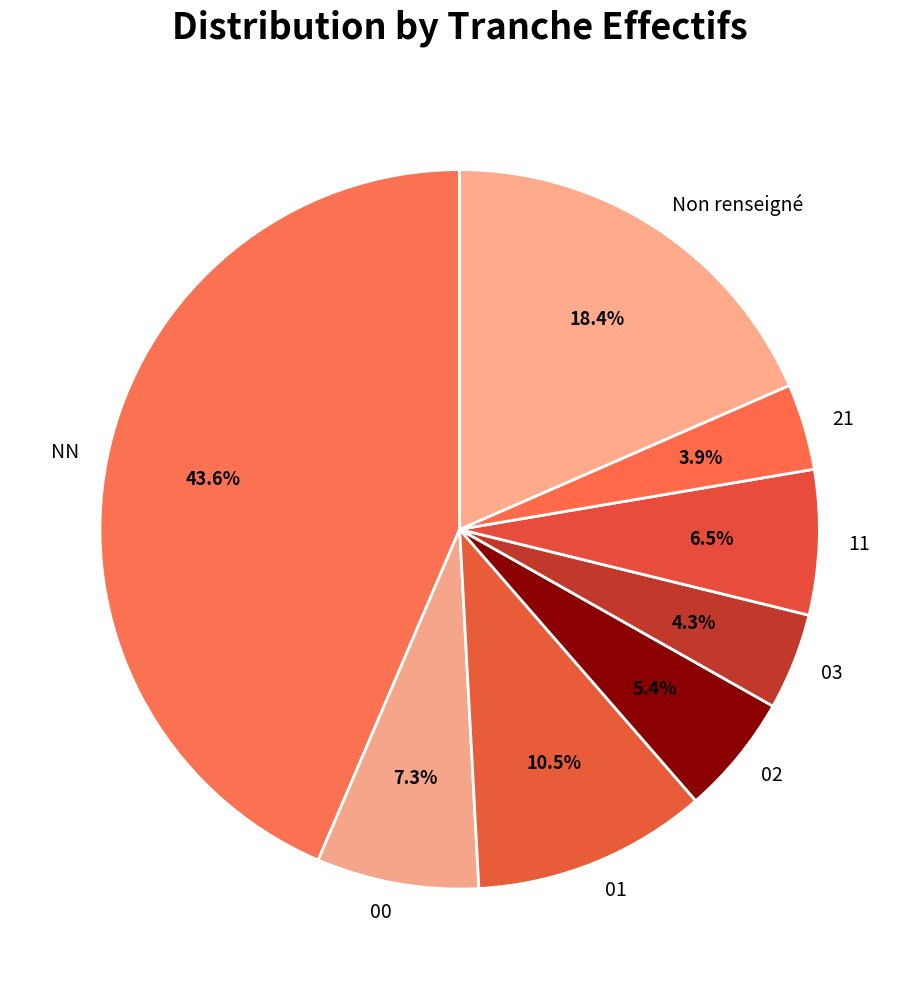

How many segments does this pie chart have?

8